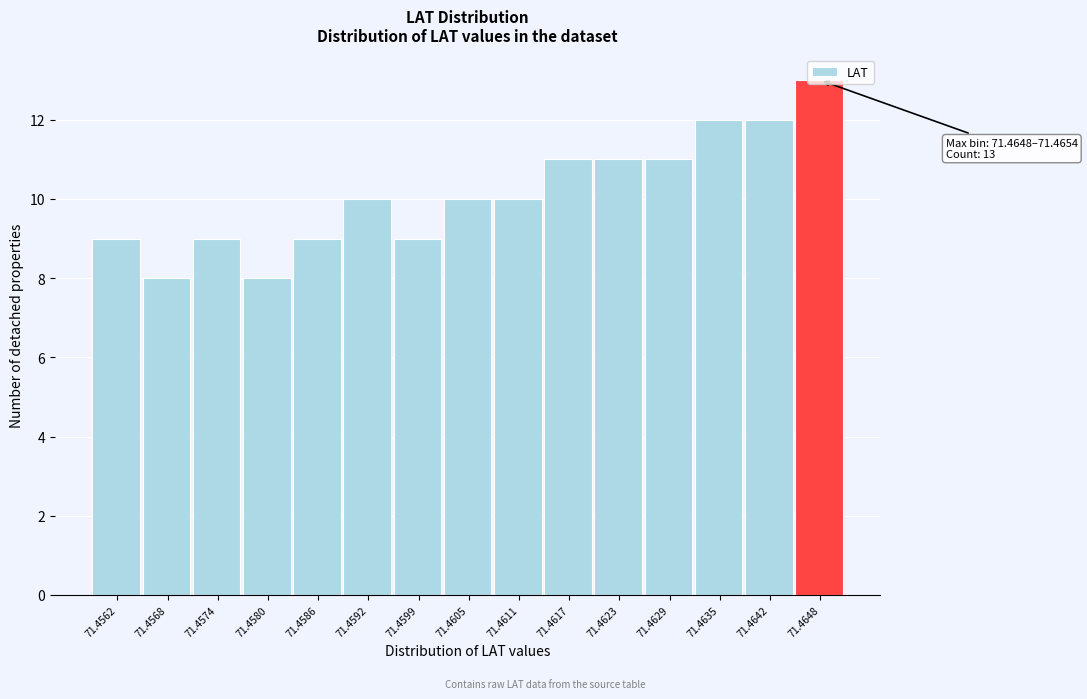

What is the value of the 3rd bar from the left?

9